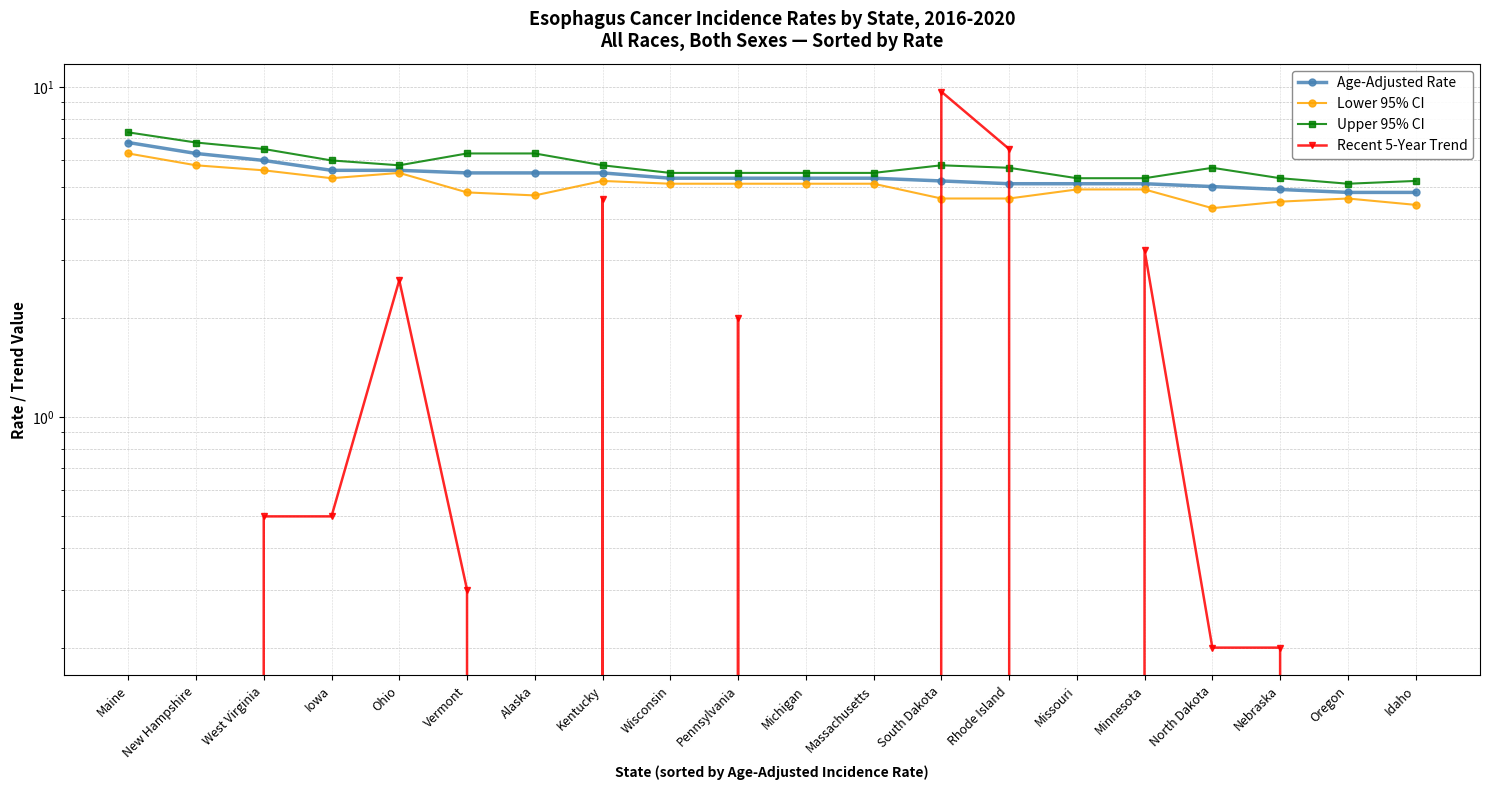

Is this an area chart (filled region under the line)?

No